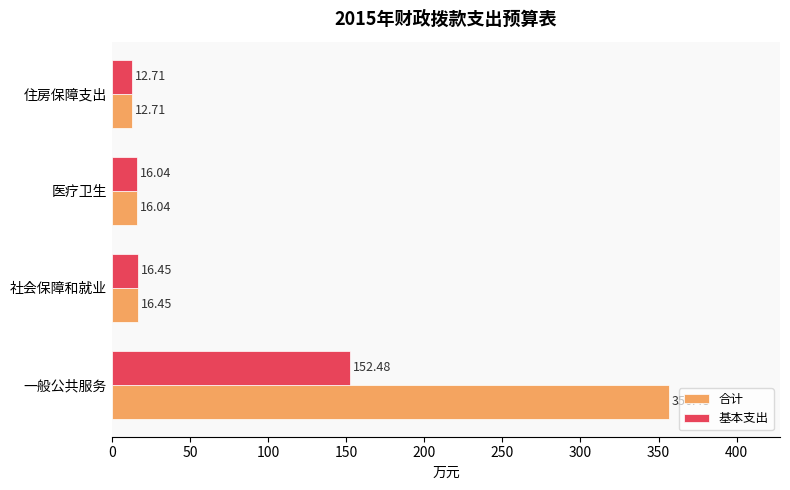

Where is 基本支出 nearest to the value 82?

社会保障和就业